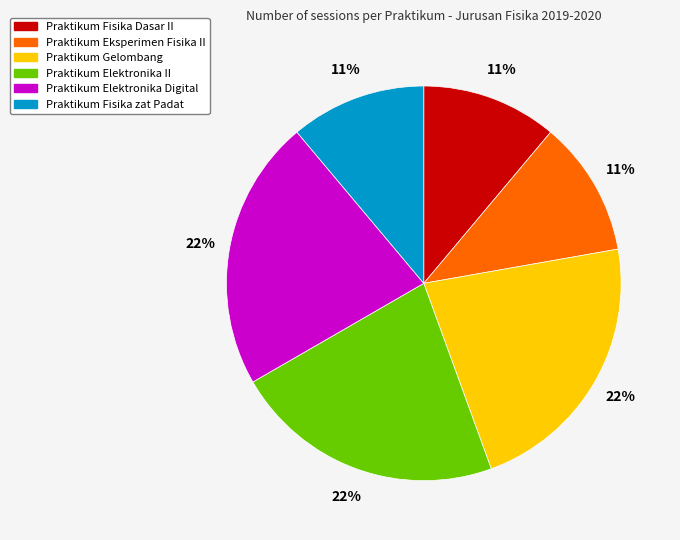

To the nearest percent, what is the difference between the largest and smallest slice percentages?

11%